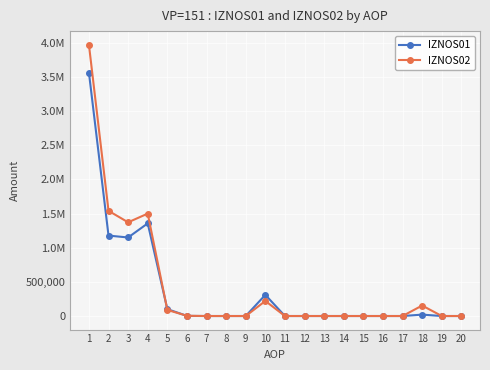

What are all the series names shown in the legend?

IZNOS01, IZNOS02